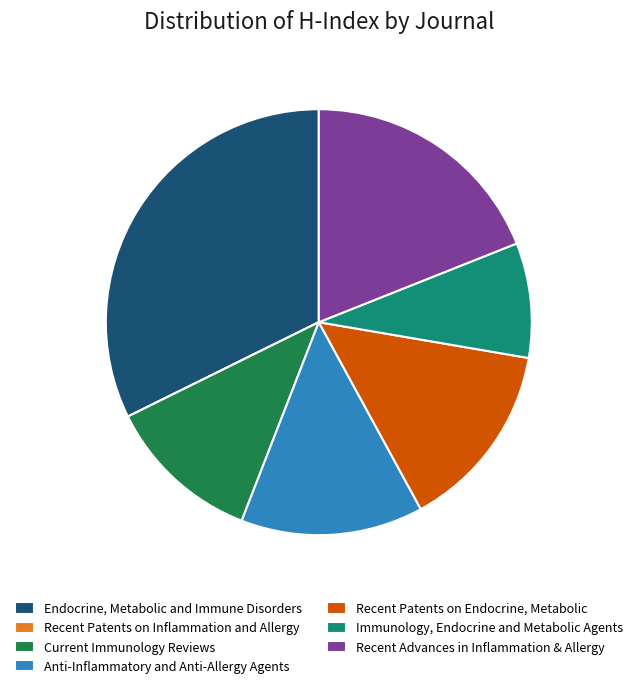

True or false: Anti-Inflammatory and Anti-Allergy Agents accounts for 14% of the total.

True